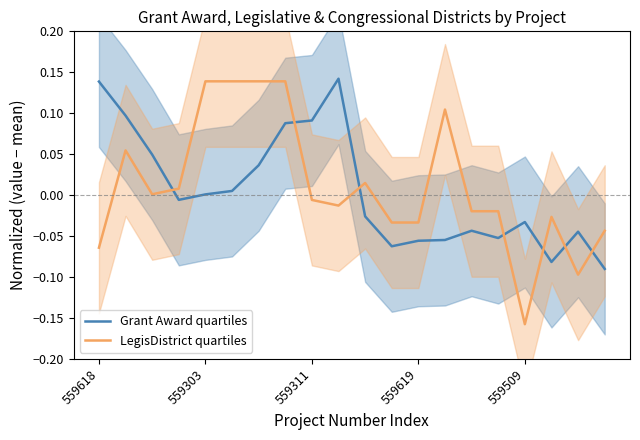

Which category has the lowest value in the Grant Award quartiles series?

19